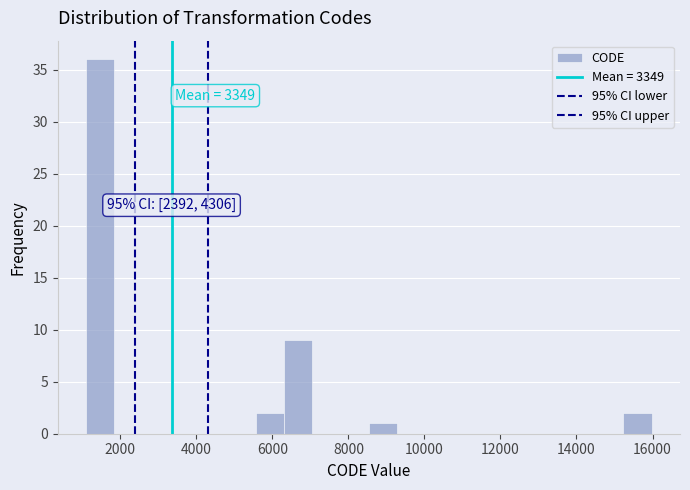

Around what value on the x-axis is the tallest bar? Give the approximate position of its centre, as read against the axis.

1400